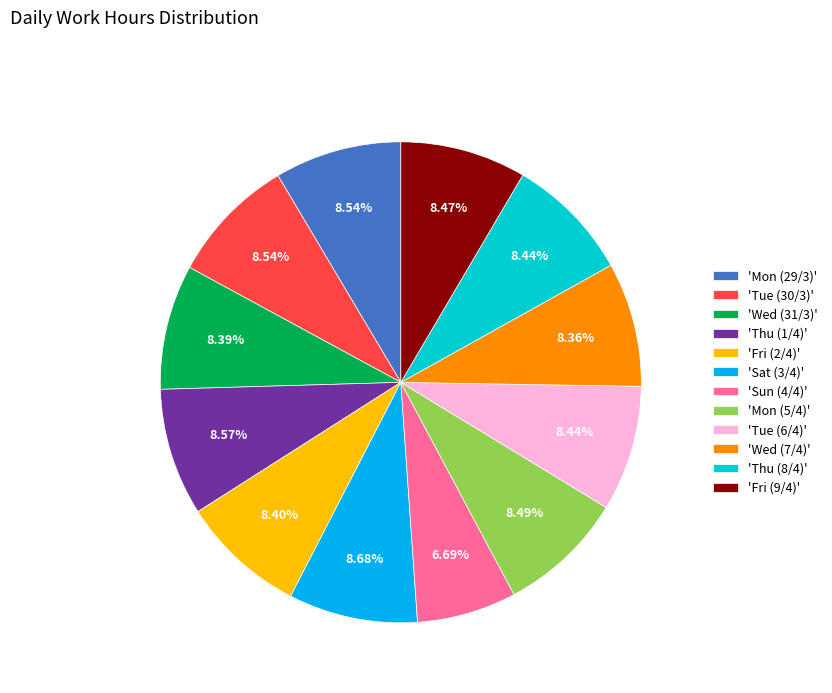

Is the sum of 'Wed (31/3)' and 'Tue (30/3)' greater than half?

No